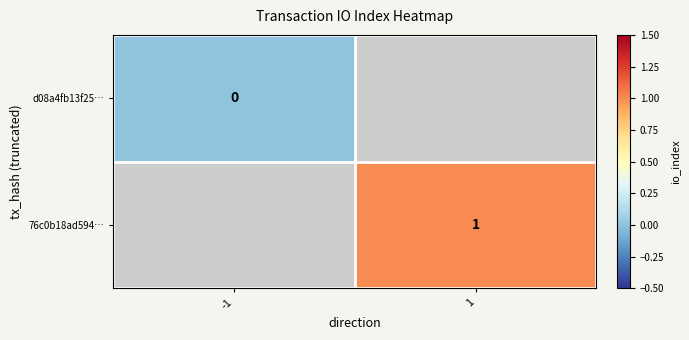

True or false: 76c0b18ad594… has a value of 1 at 1.

True